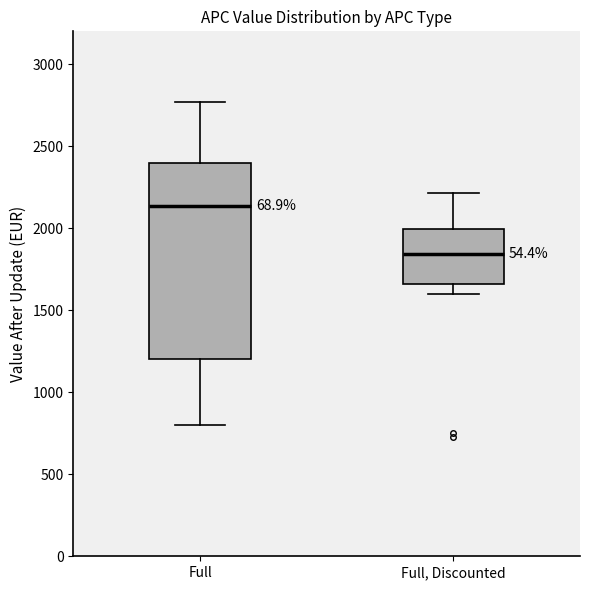

Which box has the lowest median line?

Full, Discounted